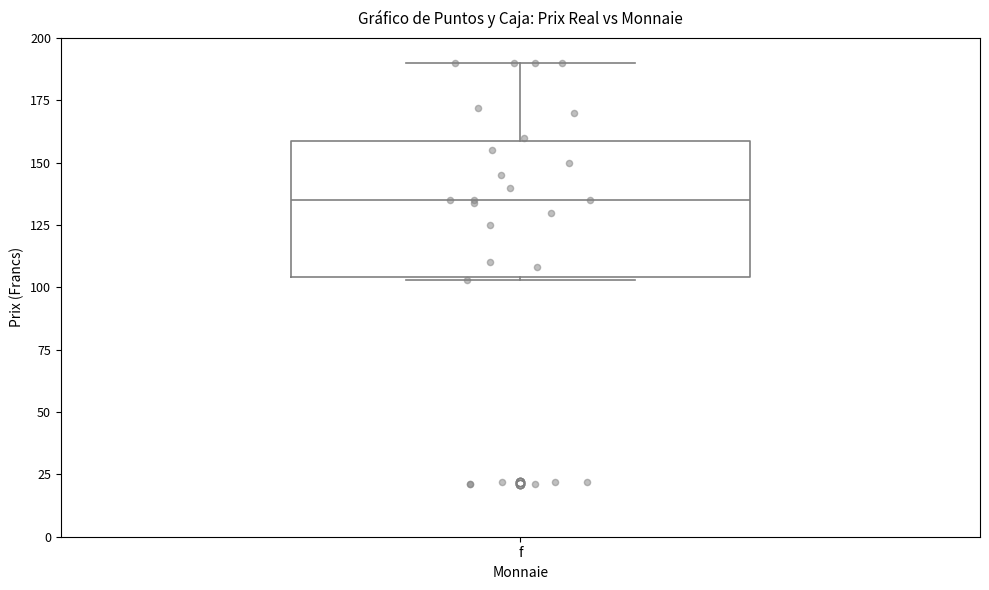

Read this box plot against the y-axis: the position of the median line, the range covered by the box, and the ends of both whiskers. The values are not printed on the chart, so give them approximately, as read against the axis.

median 135, box 105 to 160, whiskers 105 to 190